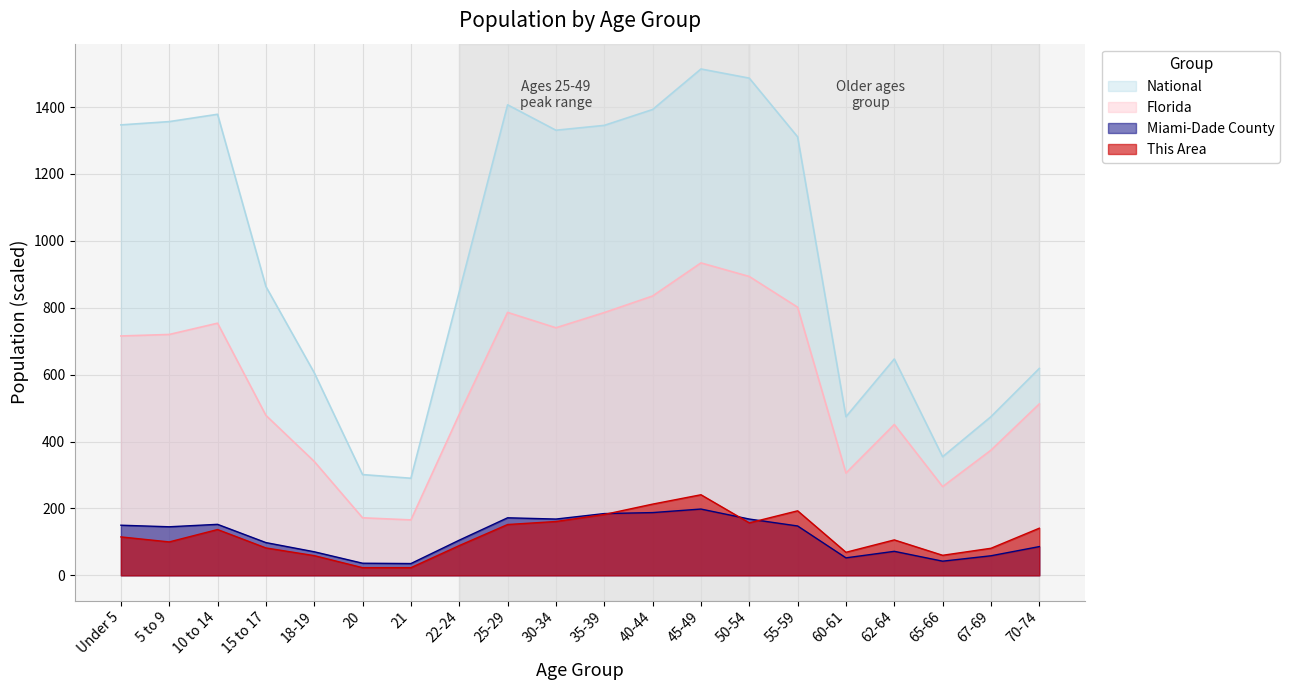

What is the sum of the National values at 5 to 9 and 30-34?

2687.4